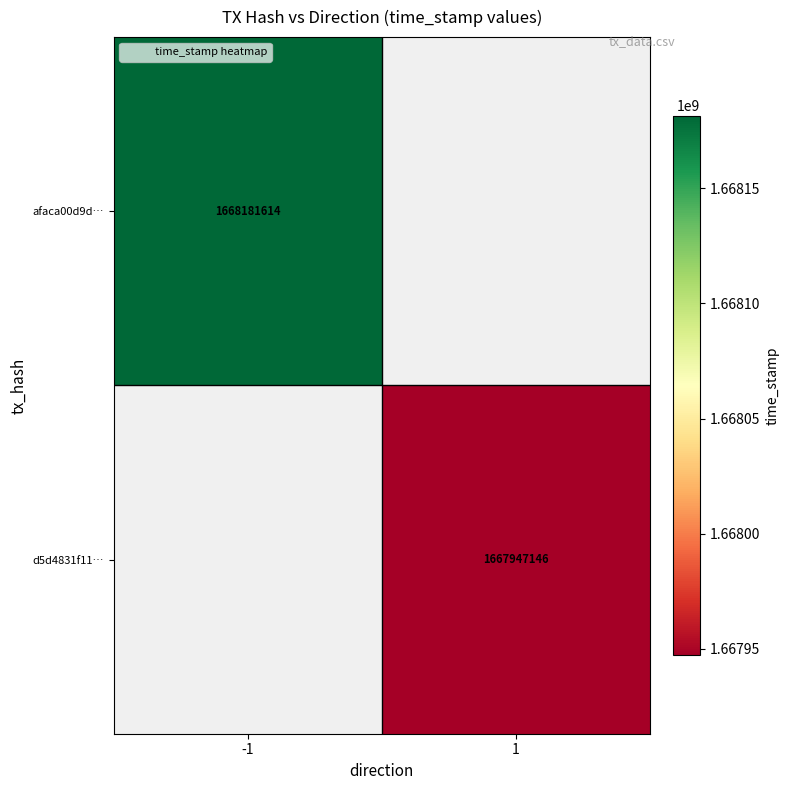

Rank the series by their average value, from highest to lowest.

afaca00d9d…, d5d4831f11…